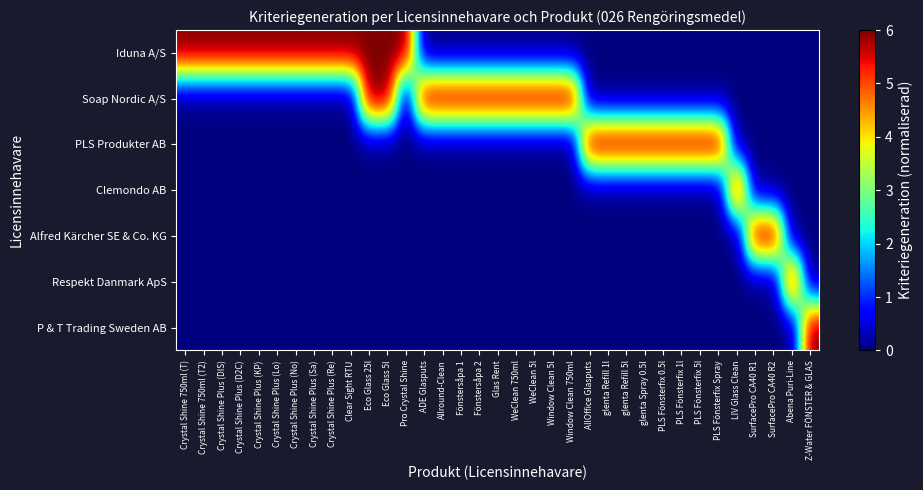

What is the difference between the highest and lowest values at Fönstersåpa 1?

6